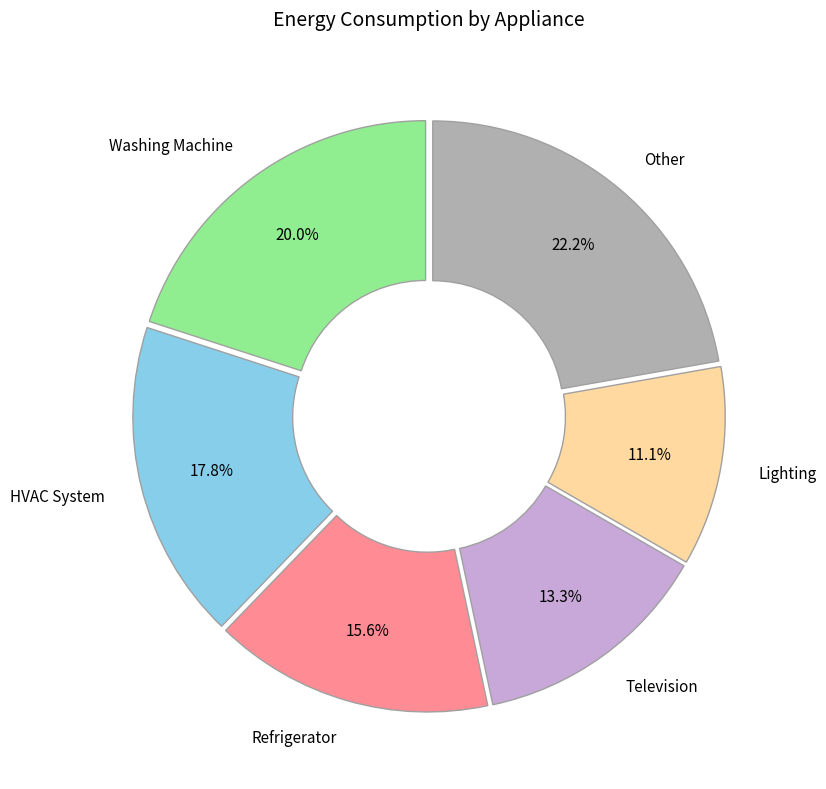

Does HVAC System represent more than half of the total?

No